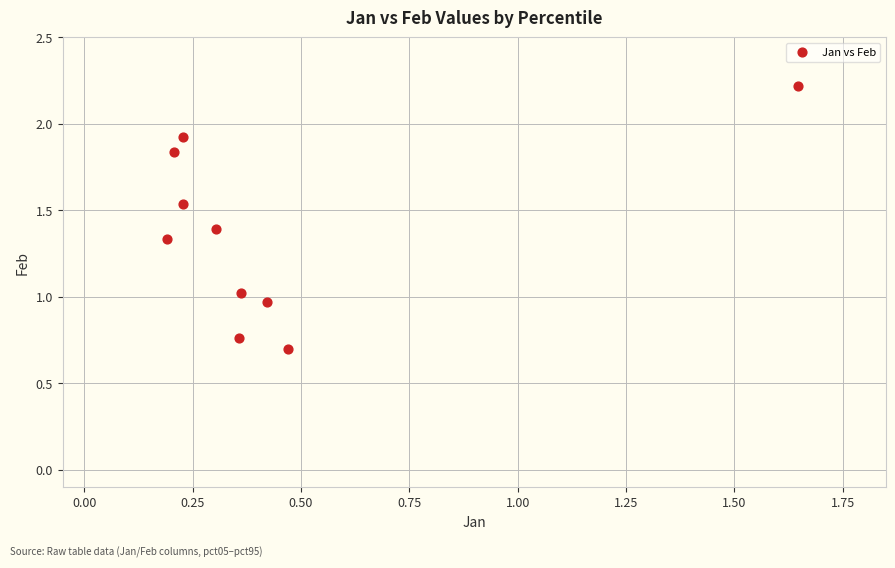

What is the average Y value?

1.4